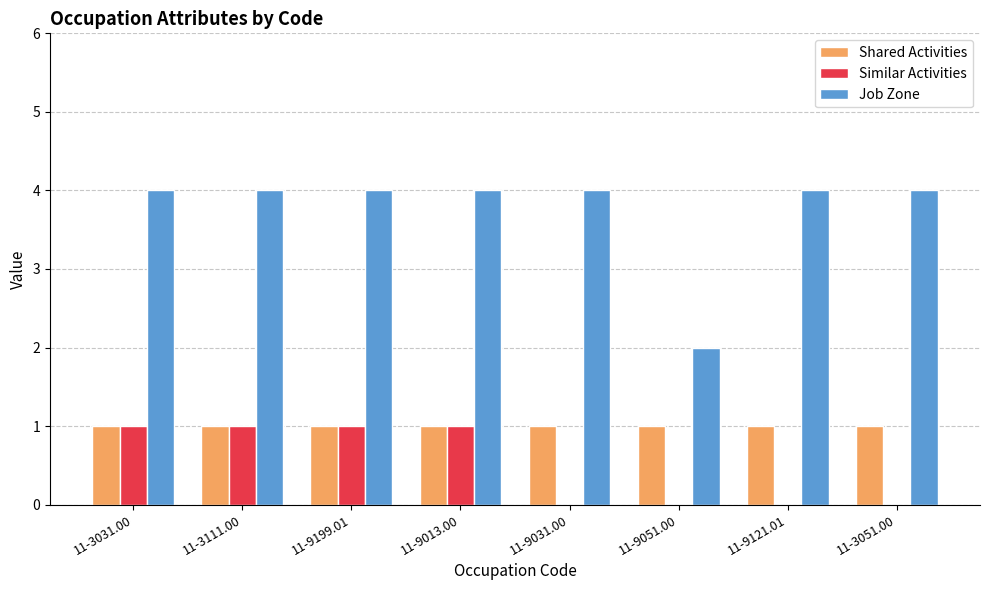

Between 11-3111.00 and 11-9121.01, which series saw the biggest shift?

Similar Activities